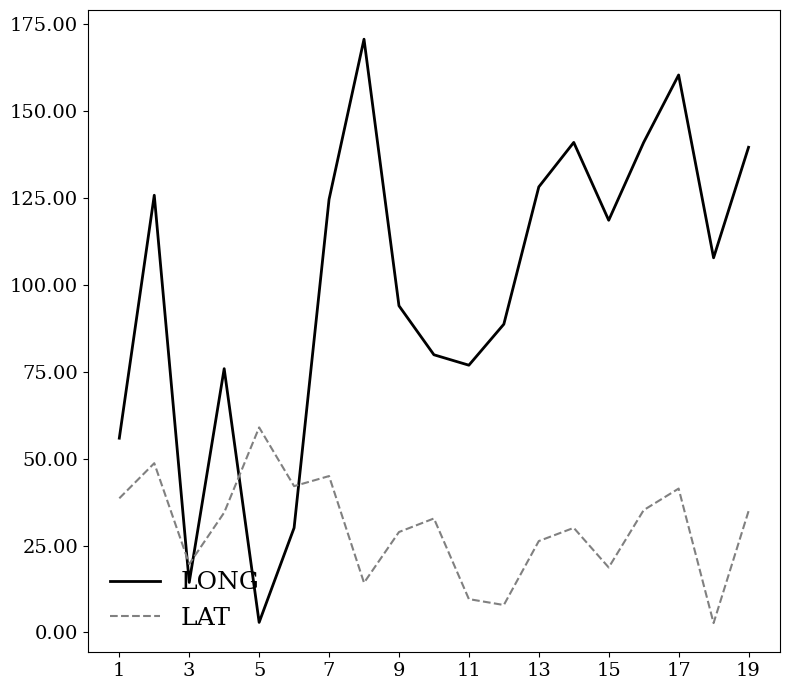

Which series has the largest total across all categories?

LONG